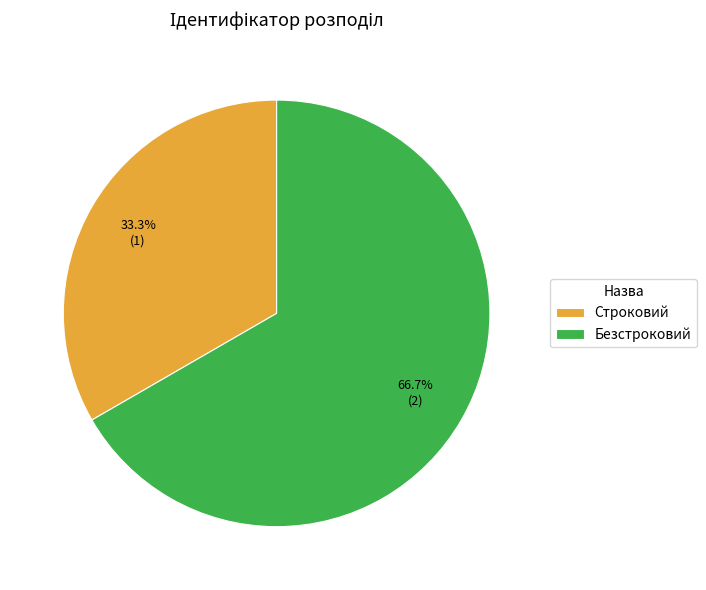

Approximately how many times larger is the value at Строковий compared to Безстроковий?

0.5